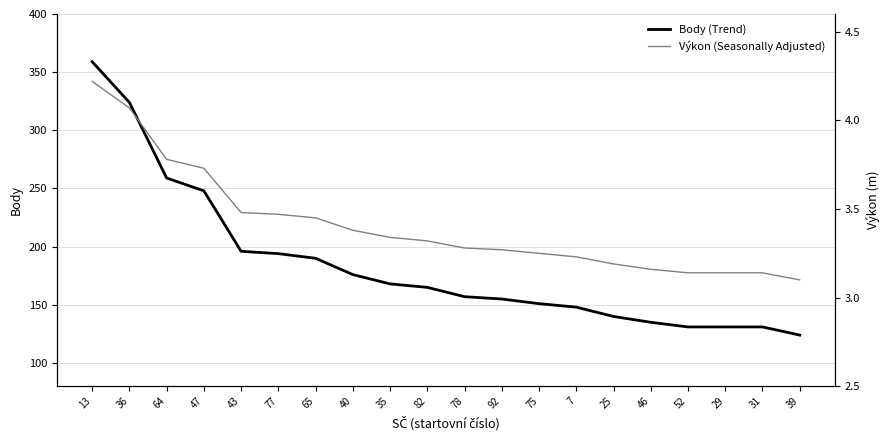

What is the value of the Body (Trend) point at the 8th from the left?

176.0